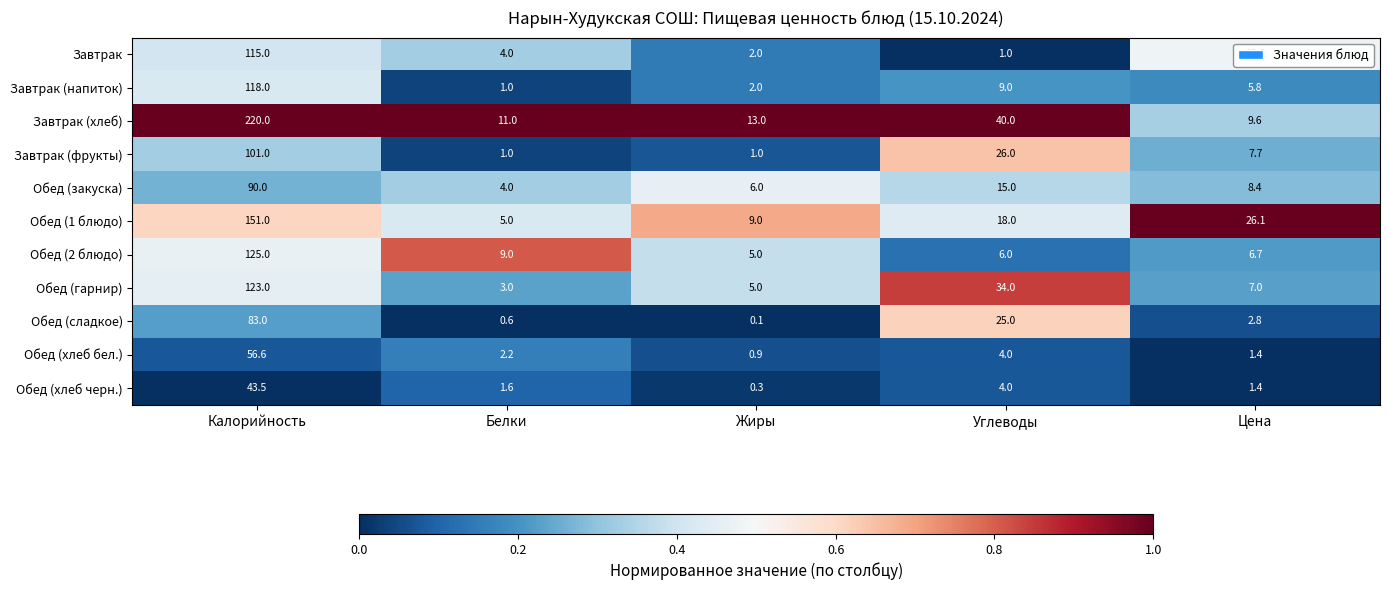

Which series has the largest range (max minus min)?

Завтрак (хлеб)